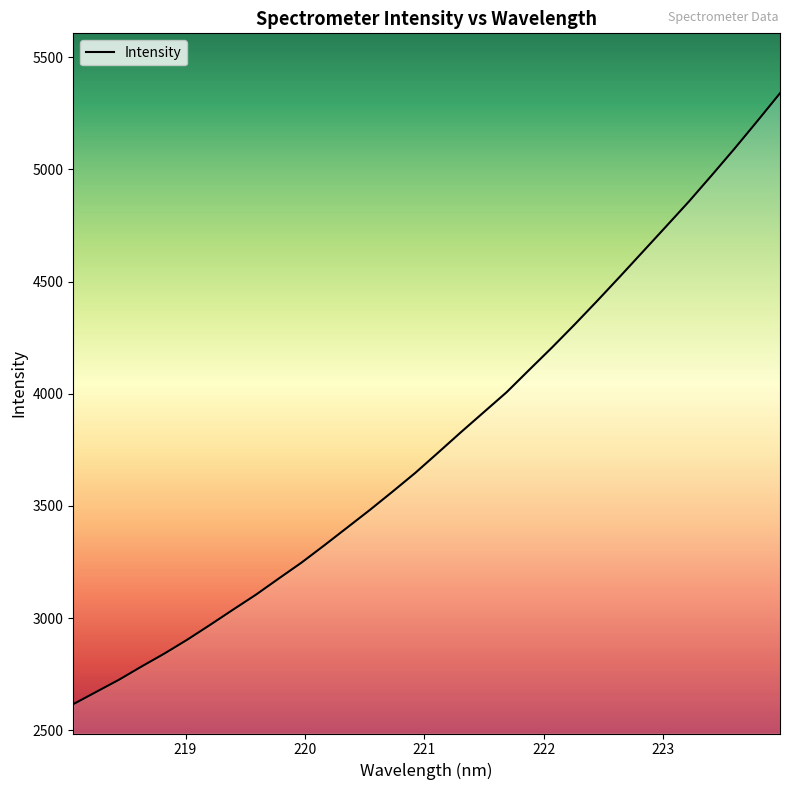

What is the difference between the maximum and minimum values?

2723.8